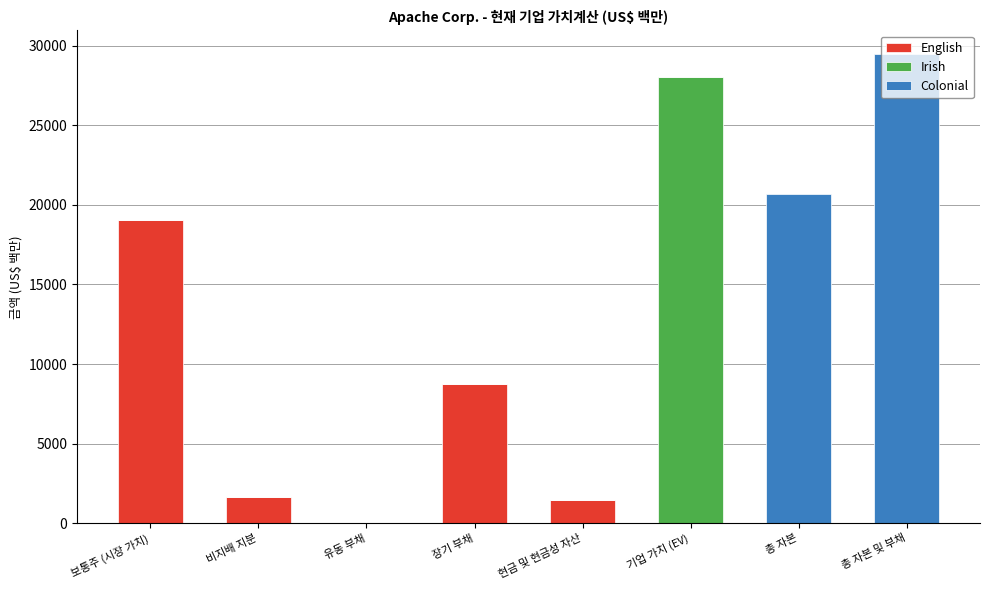

Which category has the highest value in the English series?

보통주 (시장 가치)